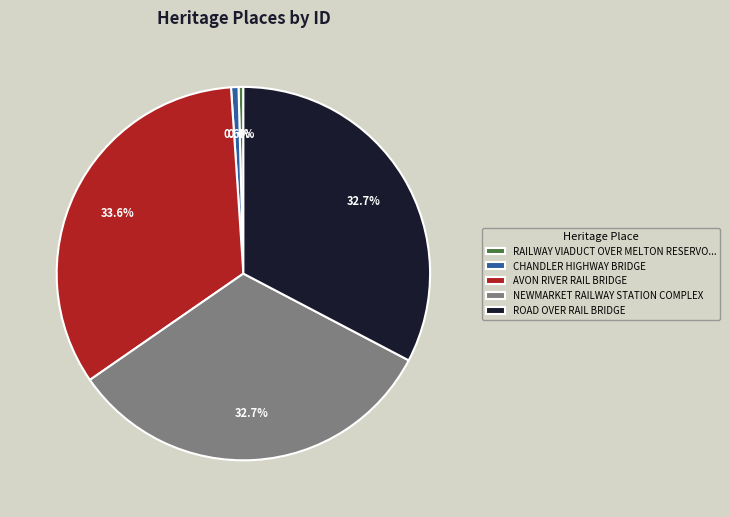

To the nearest percent, what percentage of the pie is ROAD OVER RAIL BRIDGE?

33%